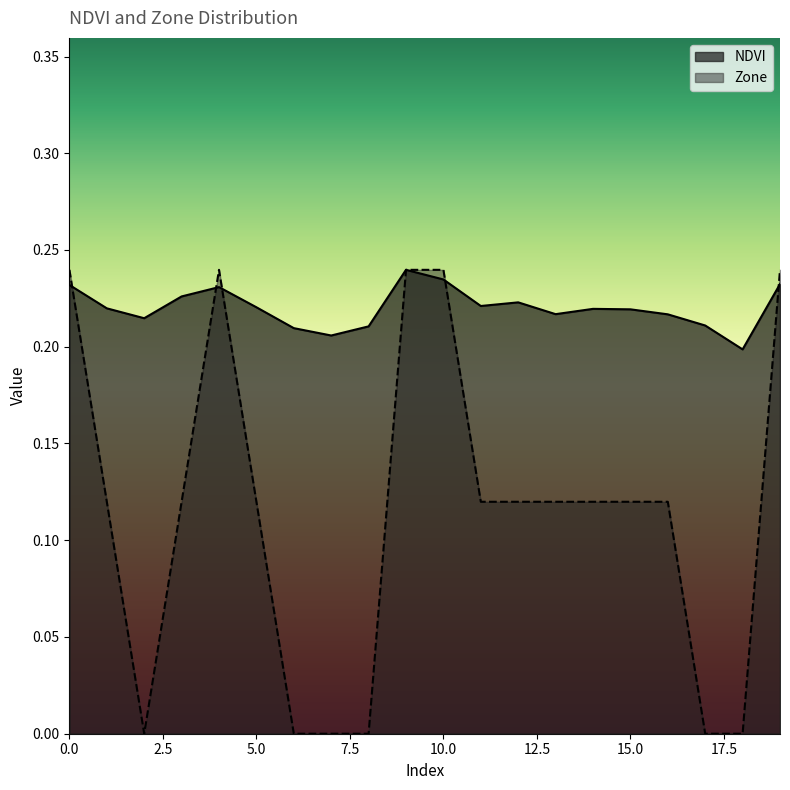

Where is the first local maximum for Zone?

4